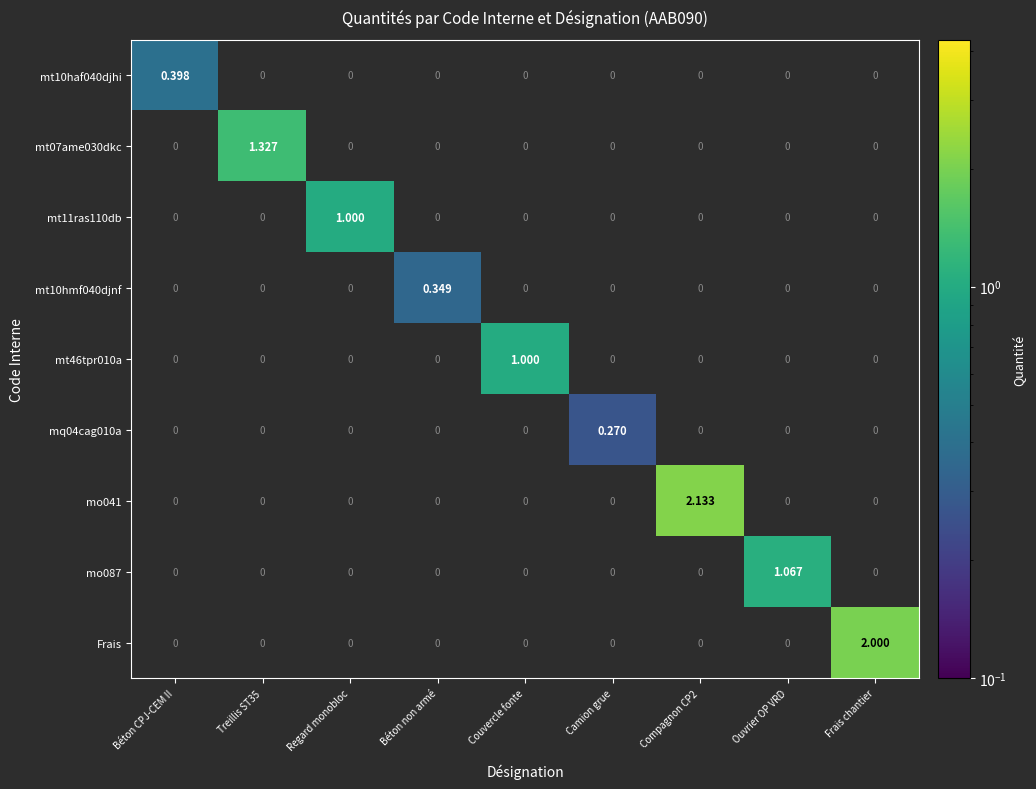

Is the value of mt11ras110db at Couvercle fonte greater than the value of mo041 at Compagnon CP2?

No